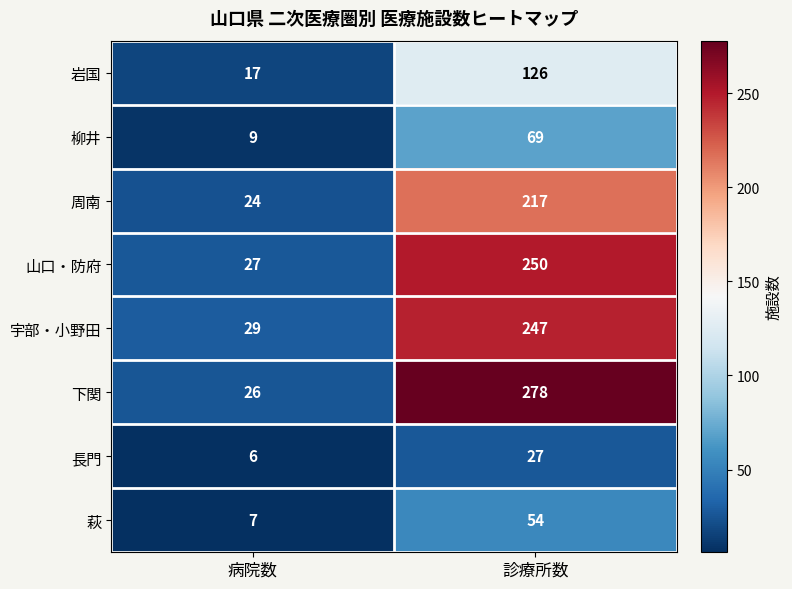

Which series has the largest range (max minus min)?

下関